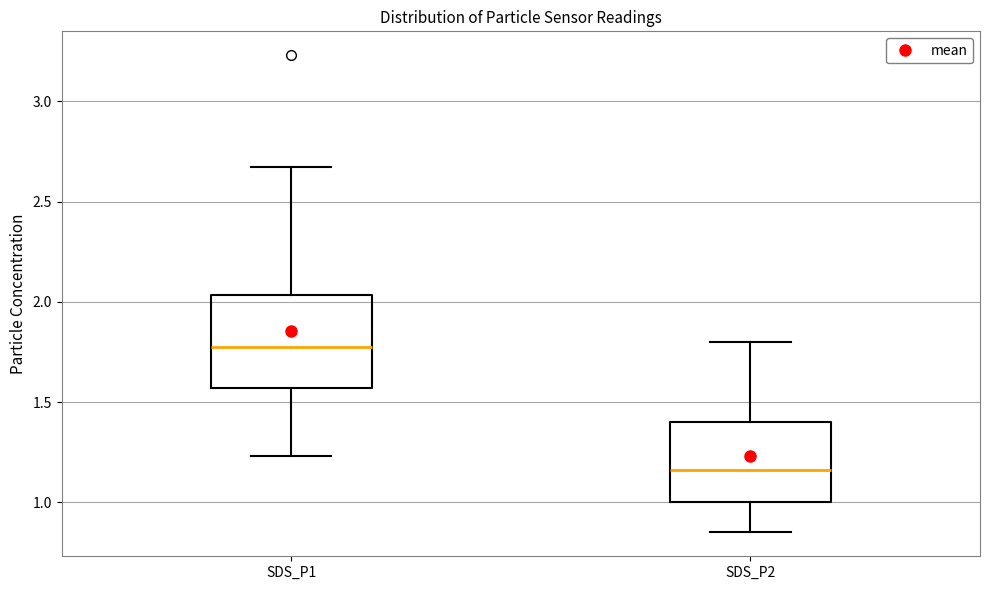

Reading left to right, read every box against the y-axis: the position of its median line, the range the box covers, and the ends of its whiskers. The values are not printed on the chart, so give them approximately, as read against the axis.

SDS_P1: median 1.80, box 1.55 to 2.05, whiskers 1.25 to 2.65
SDS_P2: median 1.15, box 1.00 to 1.40, whiskers 0.85 to 1.80